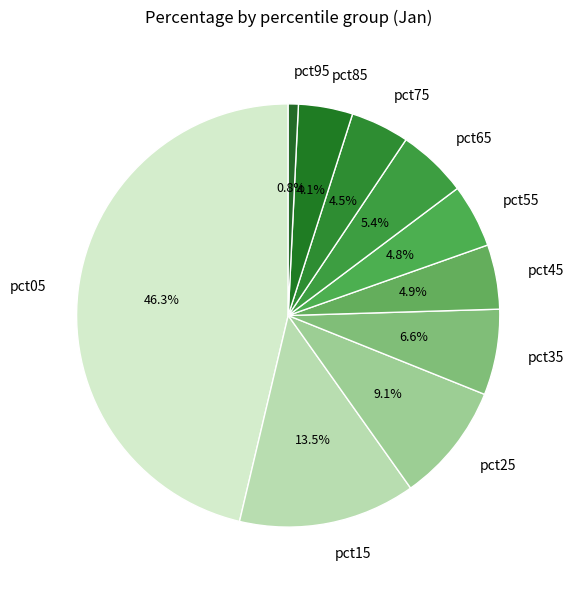

To the nearest percent, what is the average slice percentage?

10%